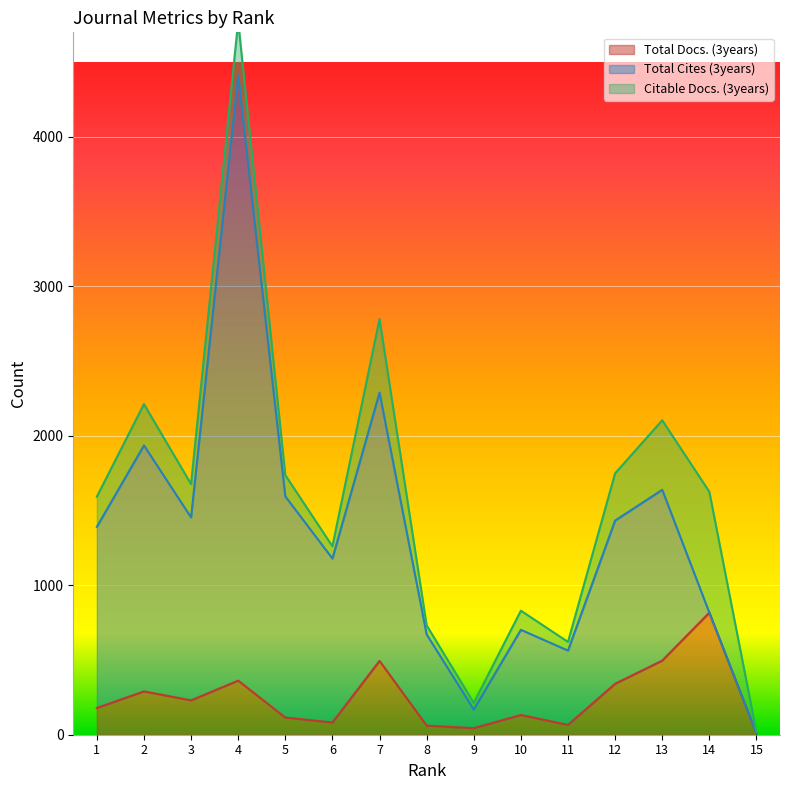

The value of Total Docs. (3years) at 13 is 834. True or false?

False